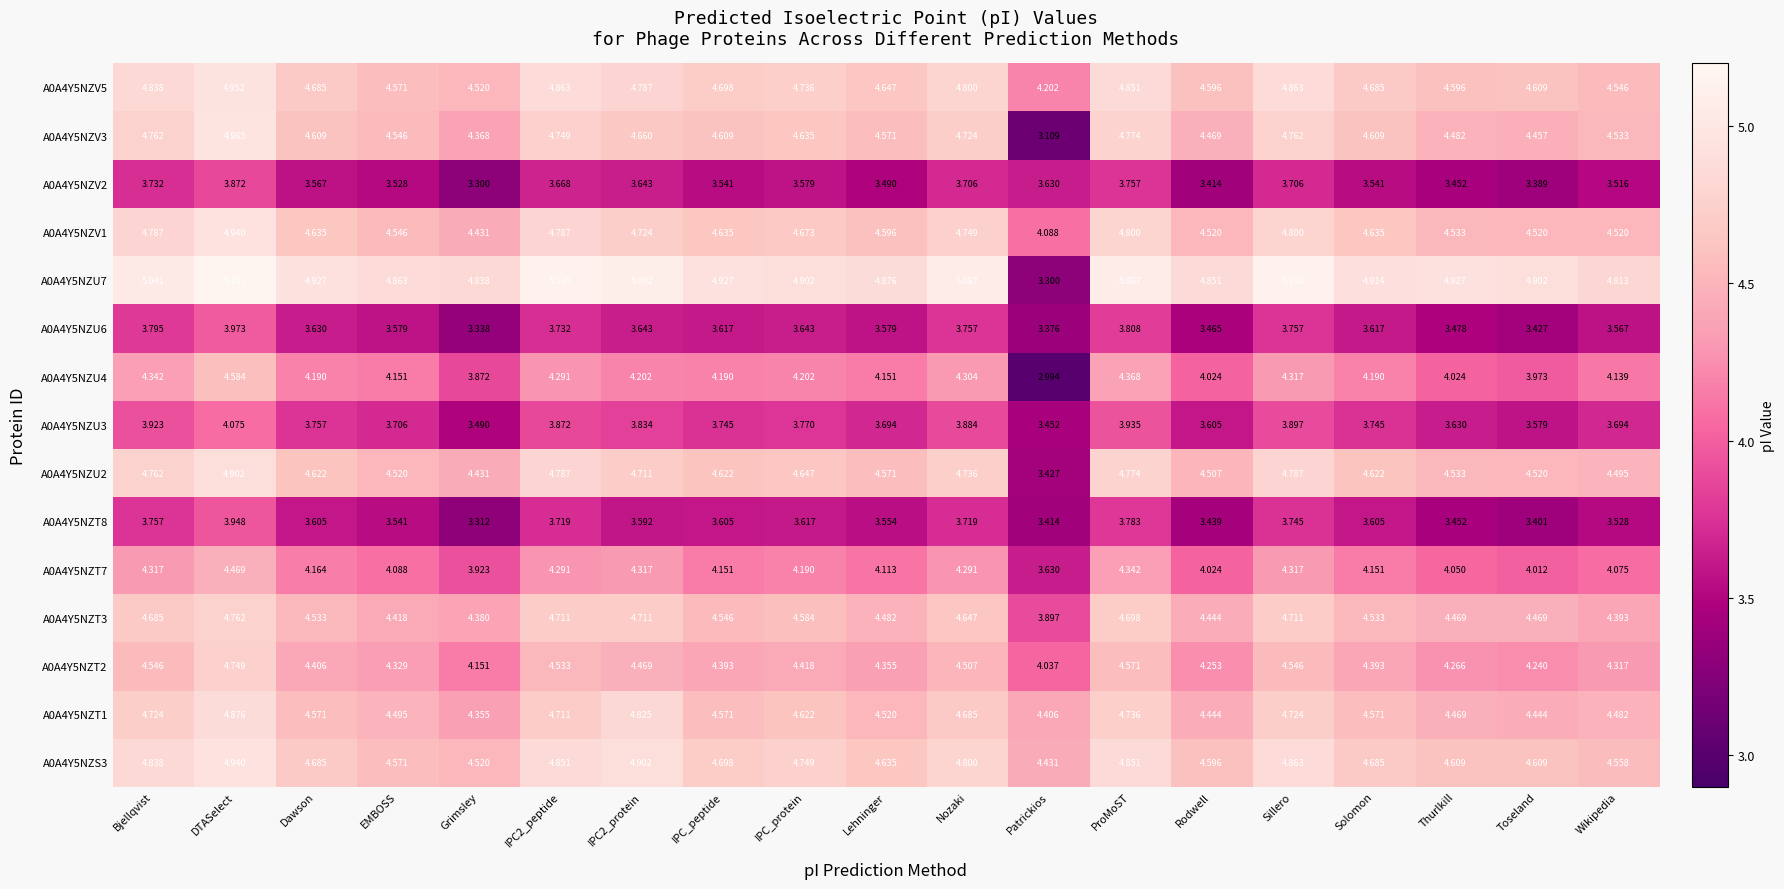

At which category is the sum across all series the highest?

DTASelect